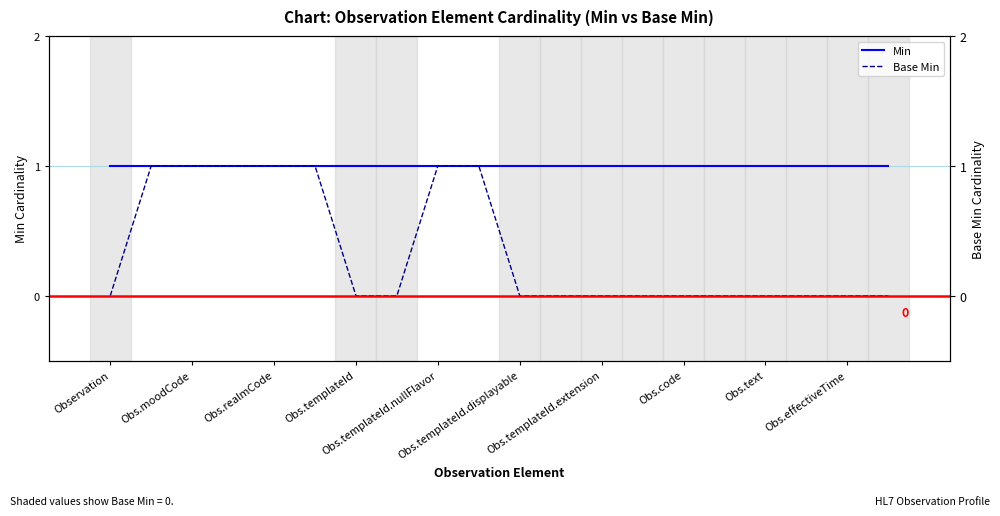

Is the value of Base Min at 19 greater than the value of Min at Obs.text?

No